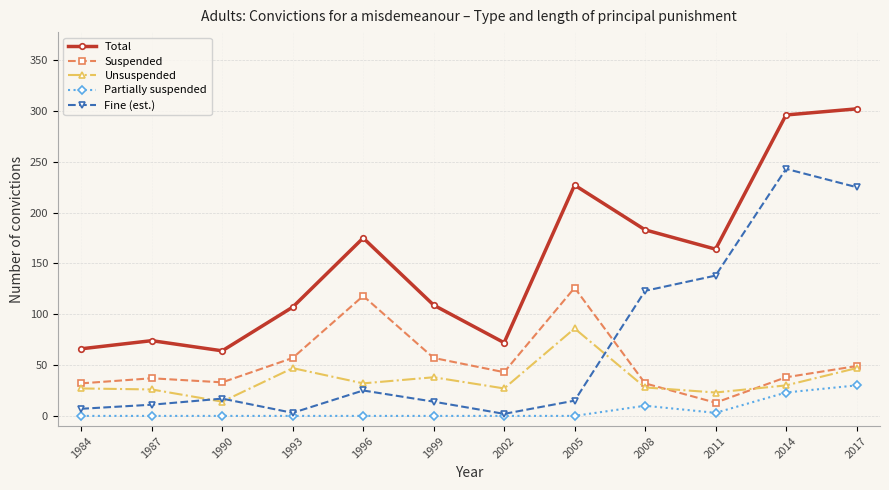

Which series changed the most between 1993 and 2002?

Total